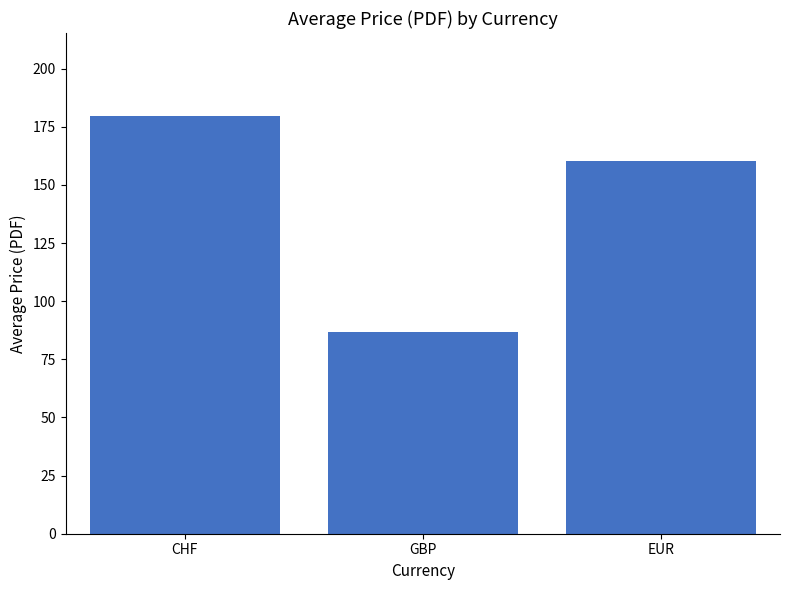

At which label is the value closest to 133?

EUR